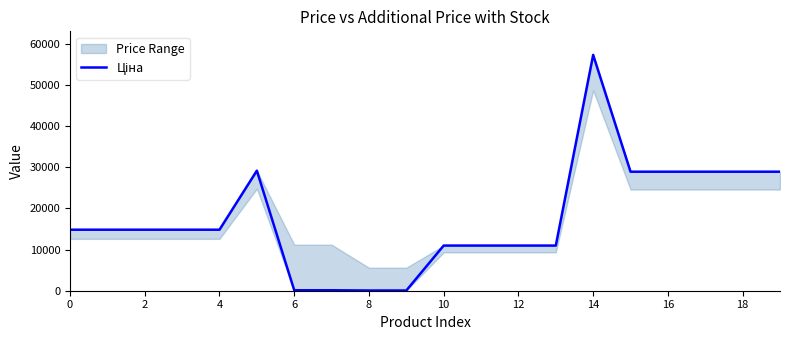

The value at 6 is 192.1. True or false?

False